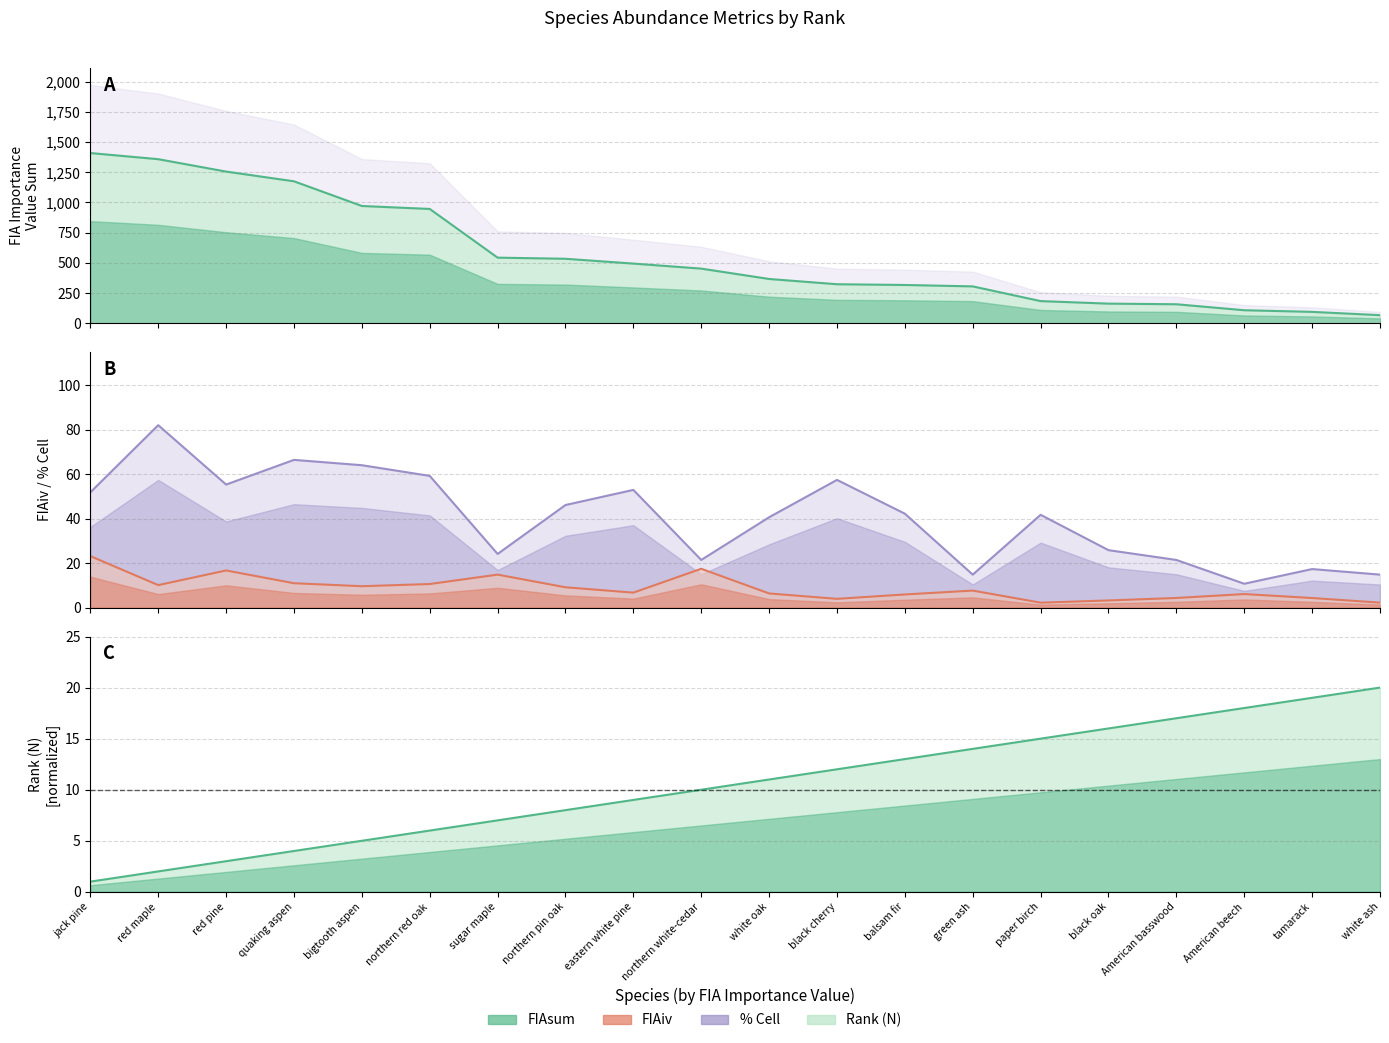

What is the average value of the FIAiv series?

8.7